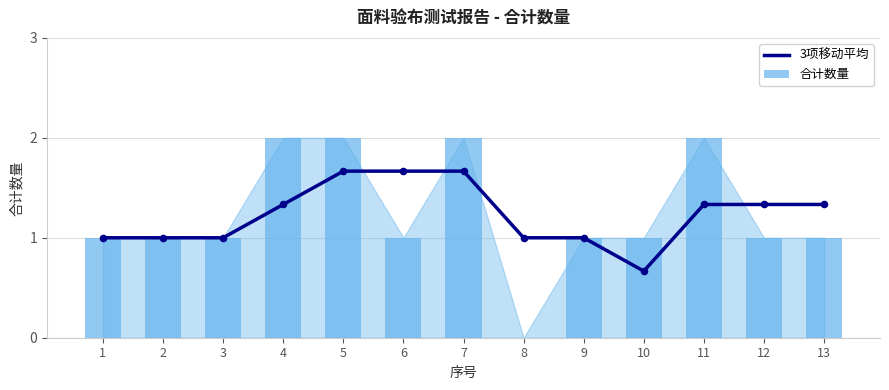

Which series has the widest spread of Y values?

合计数量